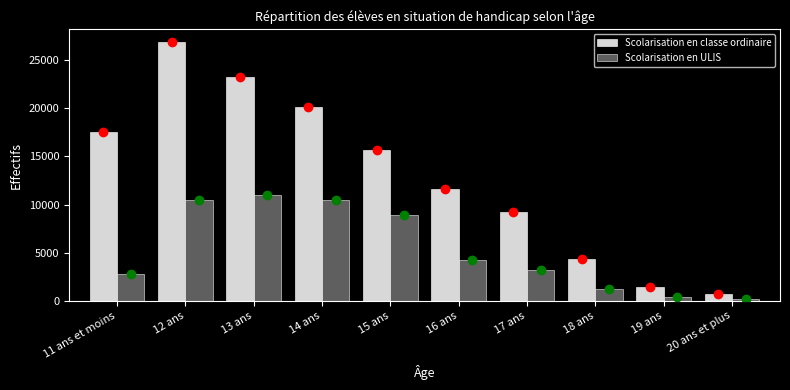

Where is Scolarisation en ULIS nearest to the value 5620?

16 ans